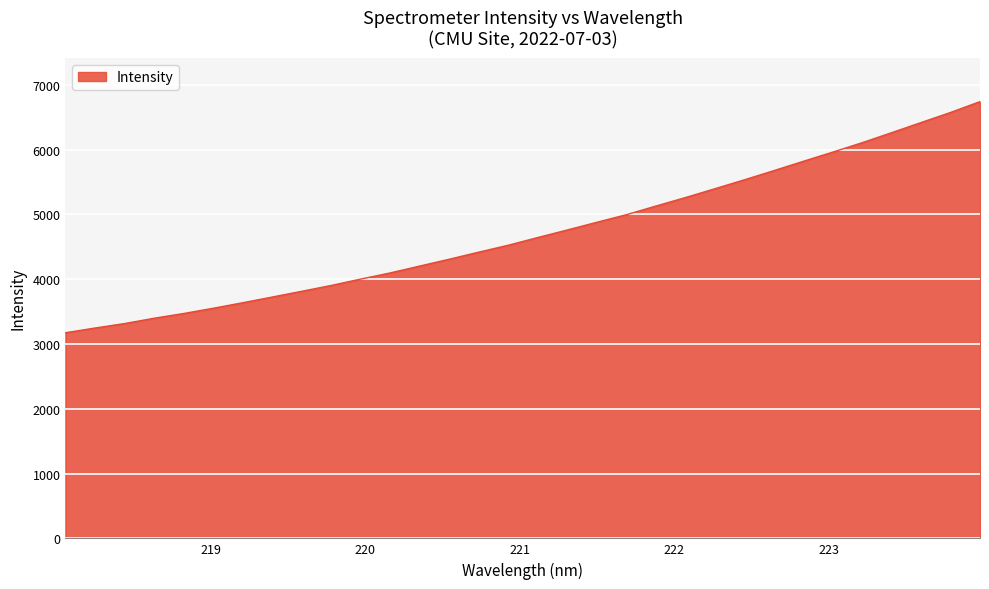

Reading left to right, list all the values displayed in this chart.

3174.2	3246.9	3315.8	3397.9	3470.8	3551.8	3637.2	3725.1	3813.9	3904.1	4002.6	4097.7	4203.8	4309.1	4418.4	4525.0	4644.0	4760.5	4879.3	4996.0	5129.3	5260.1	5396.9	5534.1	5675.8	5819.9	5962.3	6107.8	6262.4	6418.9	6574.7	6742.0